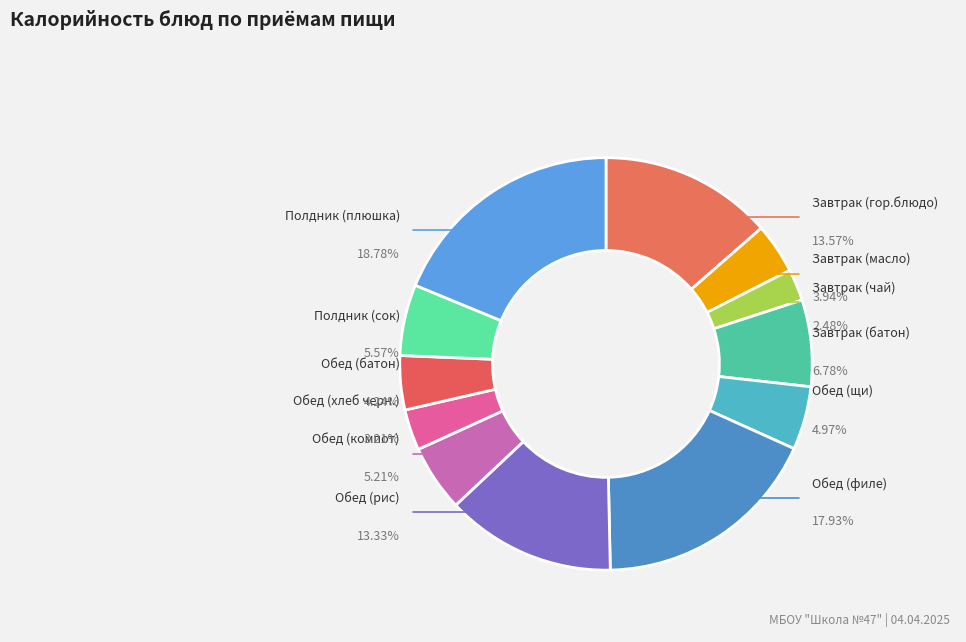

What is the ratio of the value at Завтрак (чай) to the value at Полдник (плюшка)?

0.1